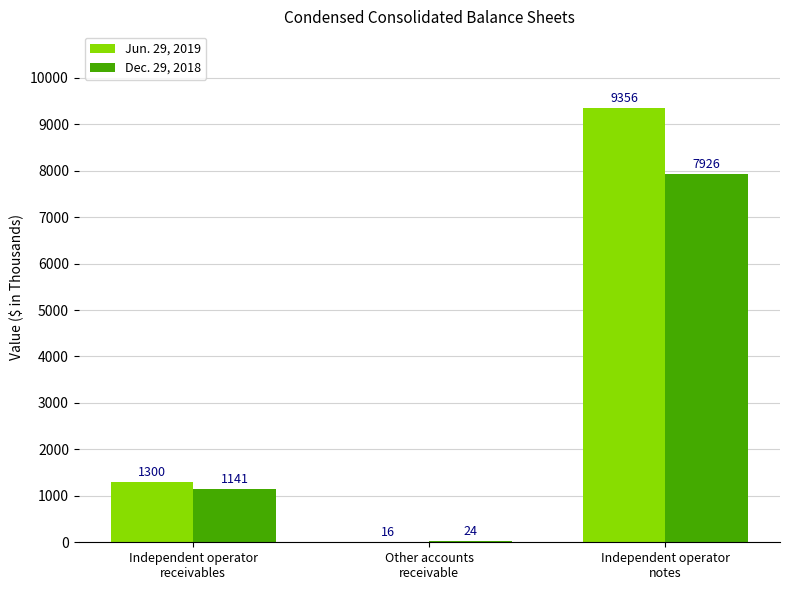

What is the difference between the Jun. 29, 2019 values at Other accounts
receivable and Independent operator
notes?

9340